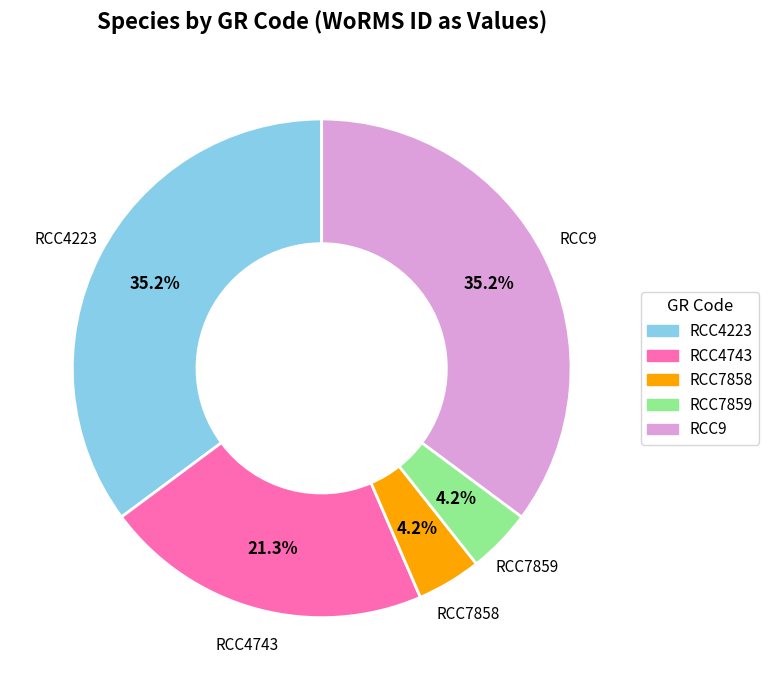

Is the sum of RCC7859 and RCC4743 greater than half?

No